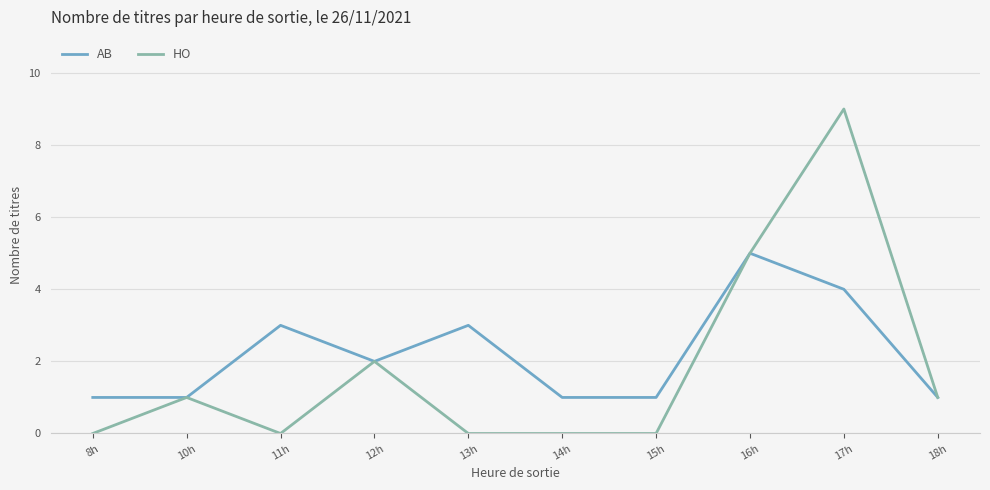

At which label does AB first exceed 2?

11h